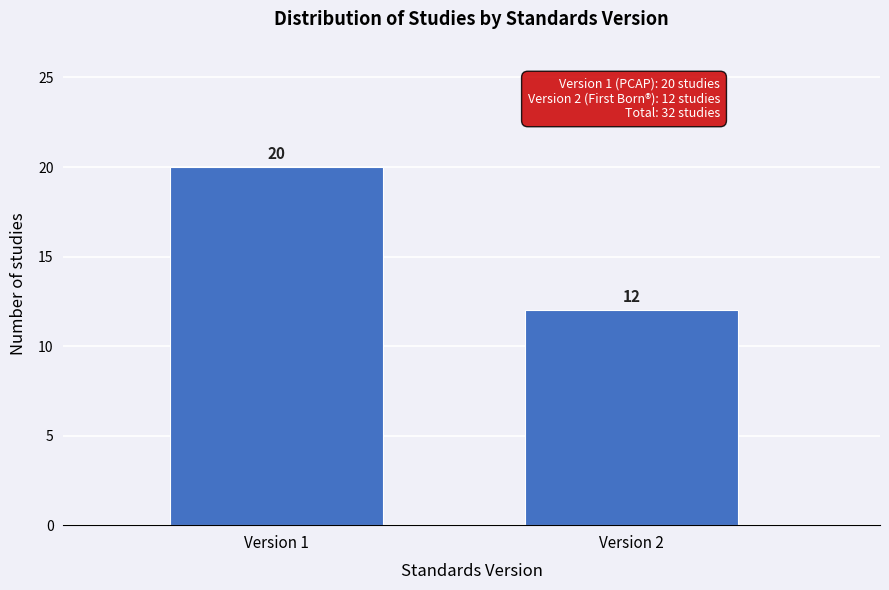

Reading right to left, list all the values displayed in this chart.

12	20